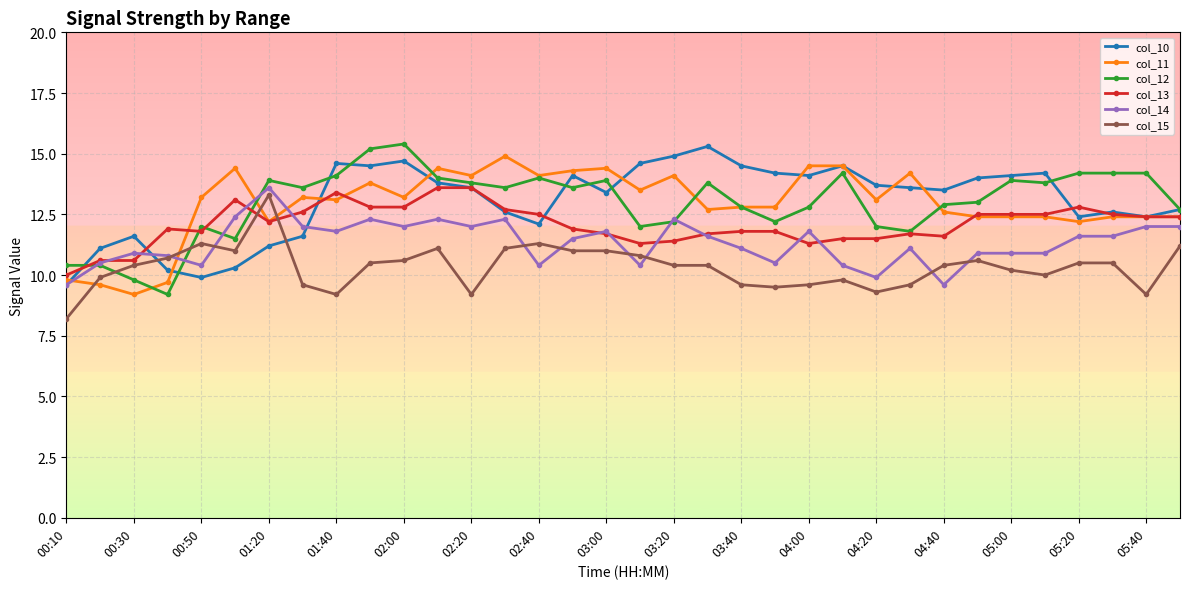

What is the sum of all col_11 values?

439.0